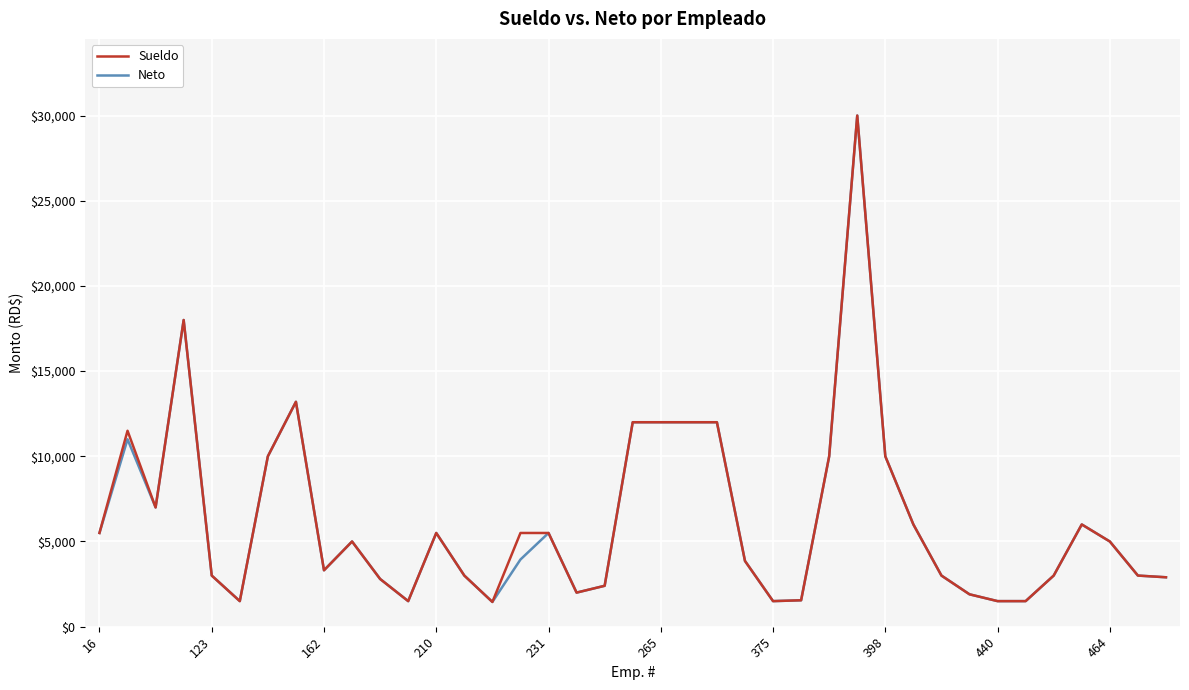

What is the lowest value of the Sueldo series?

1452